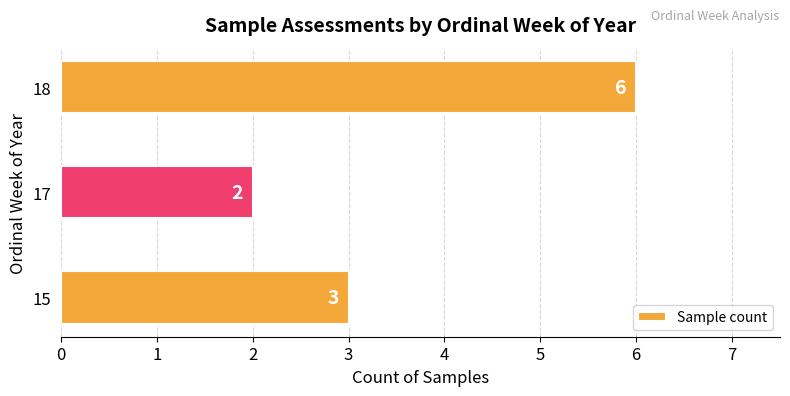

Reading top to bottom, what are all the values shown in this chart?

18=6	17=2	15=3